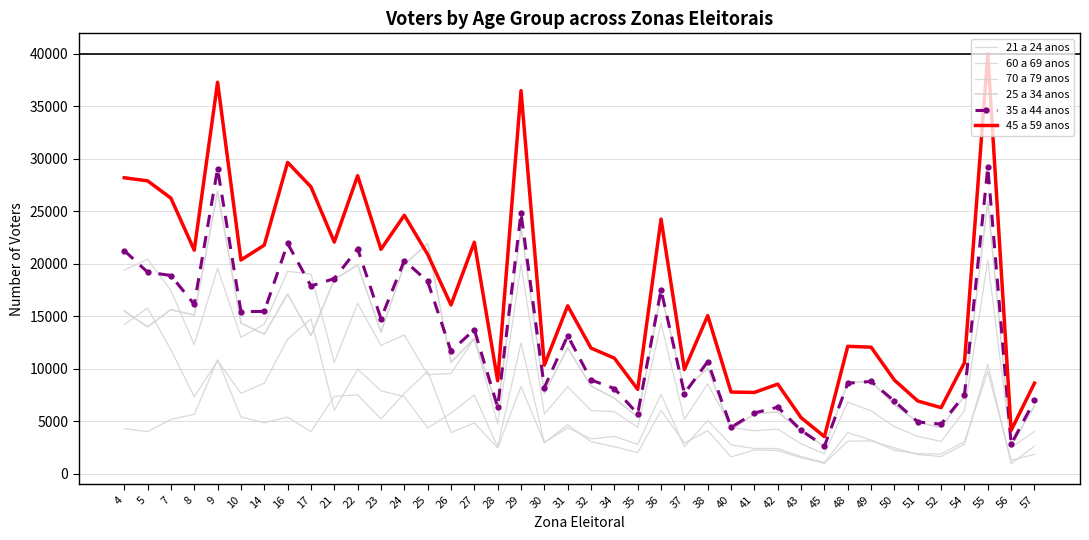

How many lines are shown in the chart?

6